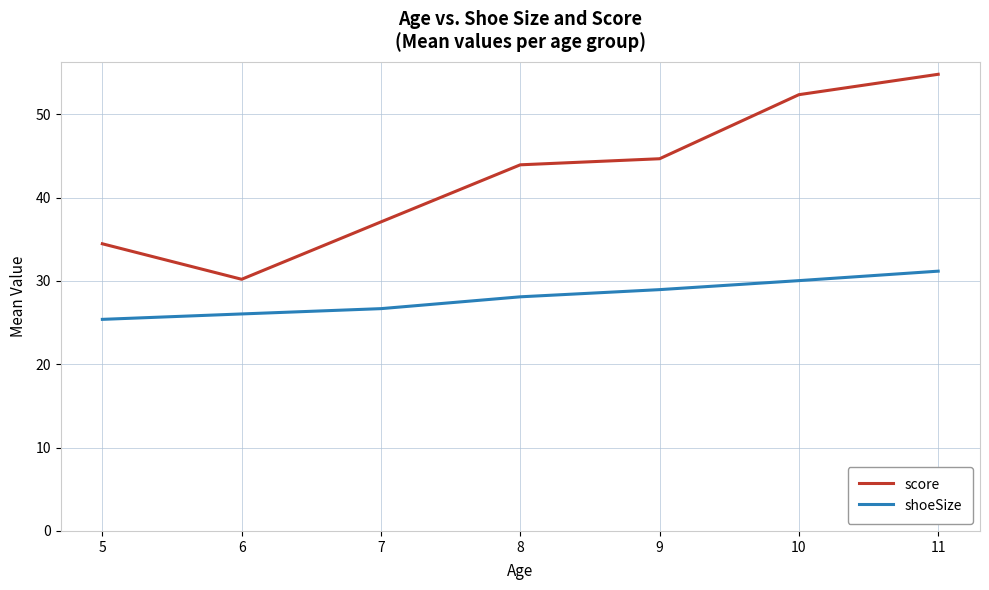

Which series changed the most between 6 and 8?

score